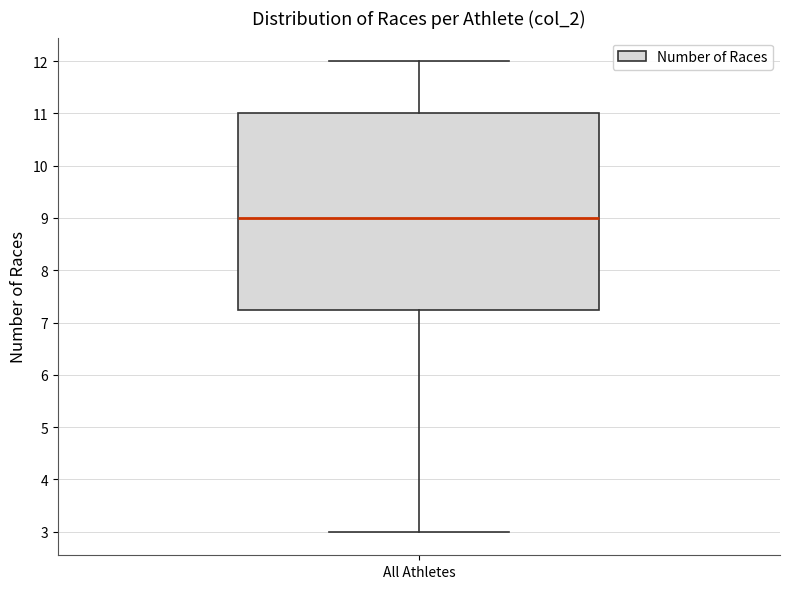

Transcribe this box plot: give where the median line is, the range the box spans, and where the two whiskers end, as read against the y-axis. The values are not printed on the chart, so give them approximately, as read against the axis.

median 9.0, box 7.3 to 11.0, whiskers 3.0 to 12.0